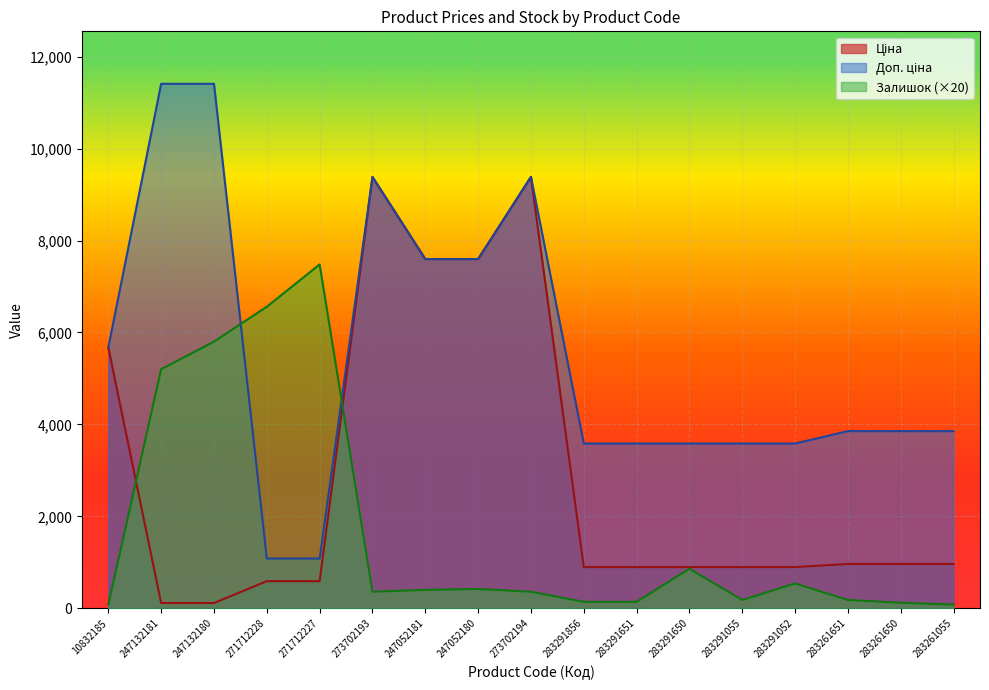

Where is Доп. ціна nearest to the value 6245?

10832185